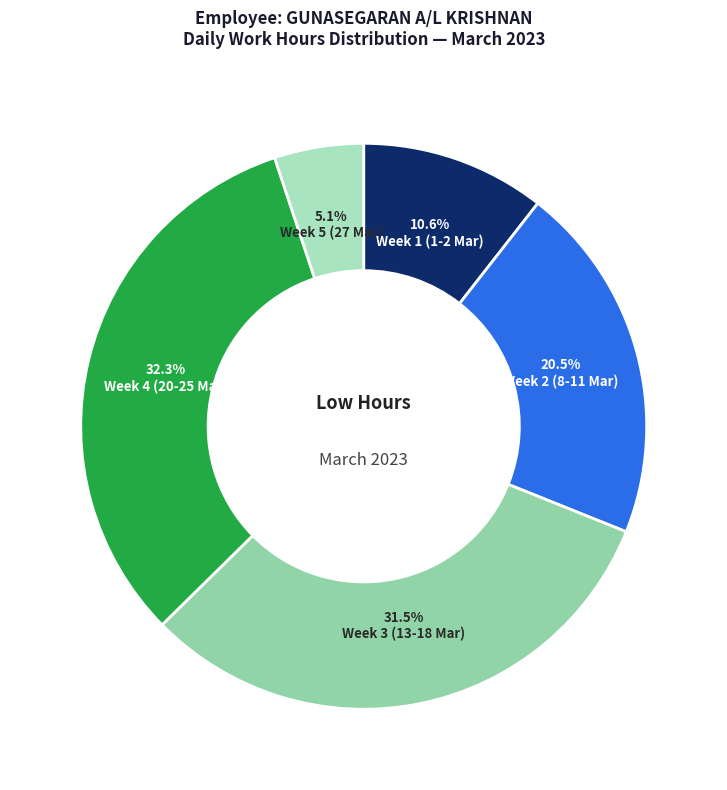

Which category has the smallest portion of the pie?

Week 5 (27 Mar)